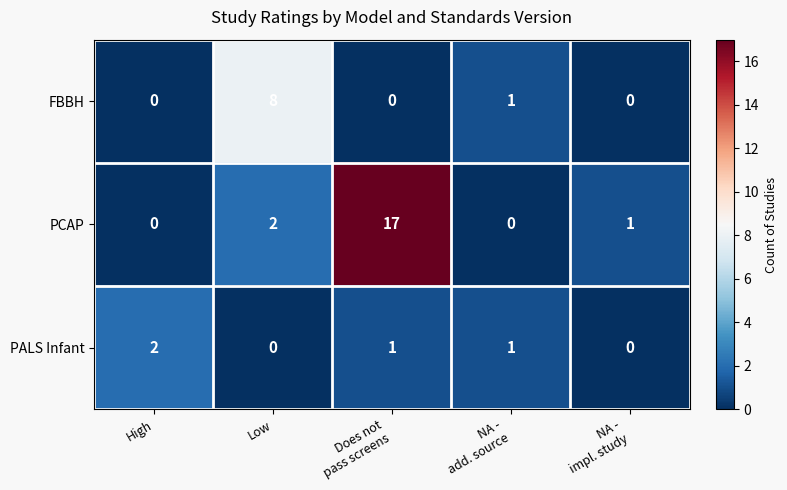

What is the difference between the highest and lowest values at Low?

8